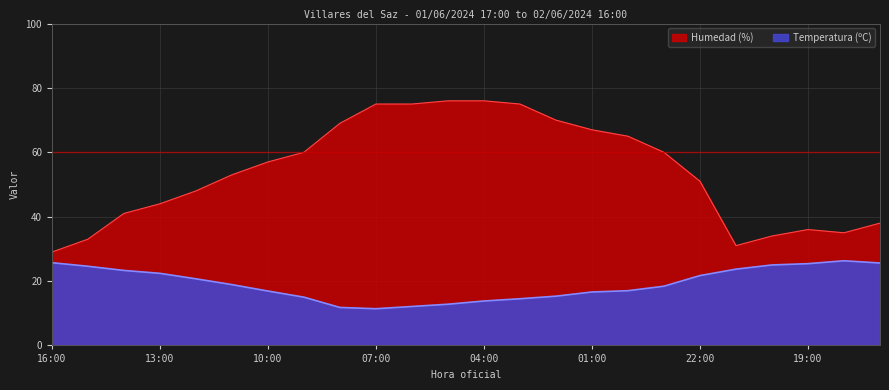

At which category does Humedad (%) reach its first local peak?

19:00